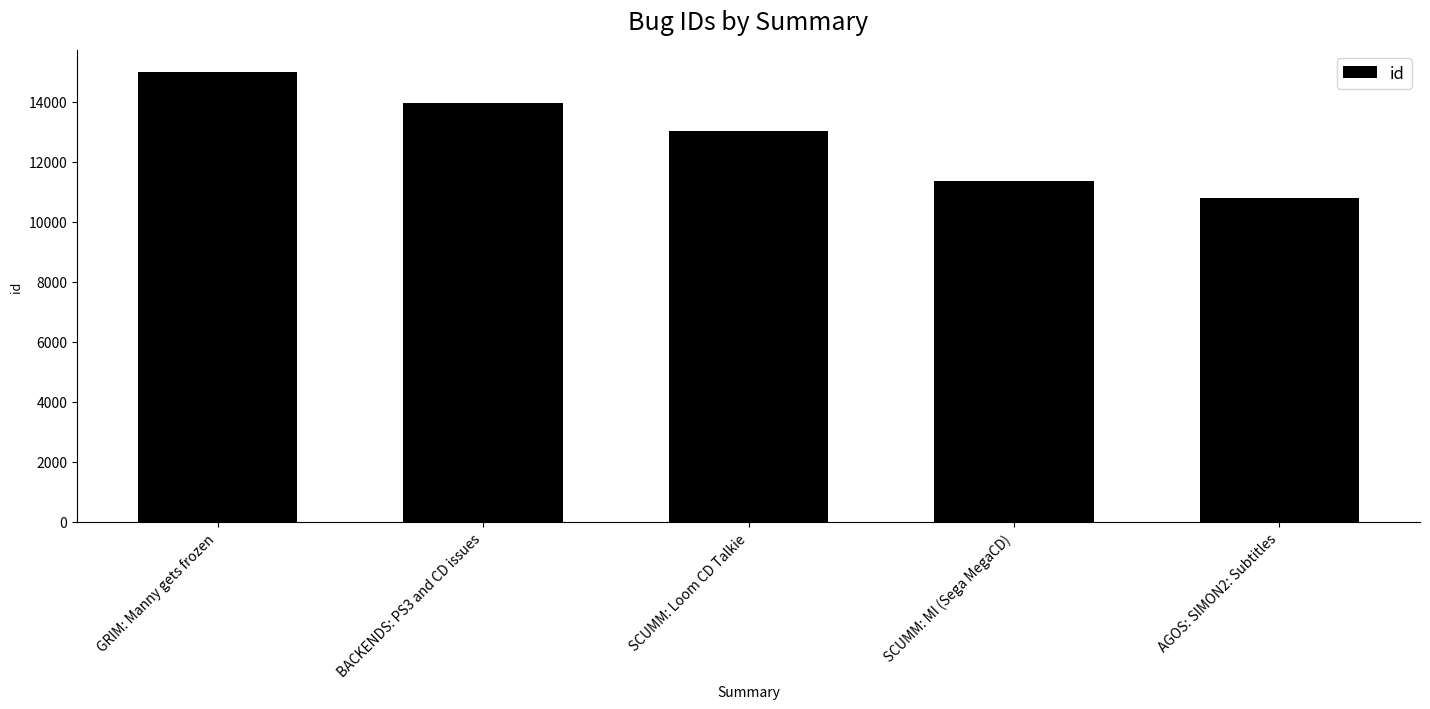

List the labels in order of value, smallest first.

AGOS: SIMON2: Subtitles, SCUMM: MI (Sega MegaCD), SCUMM: Loom CD Talkie, BACKENDS: PS3 and CD issues, GRIM: Manny gets frozen